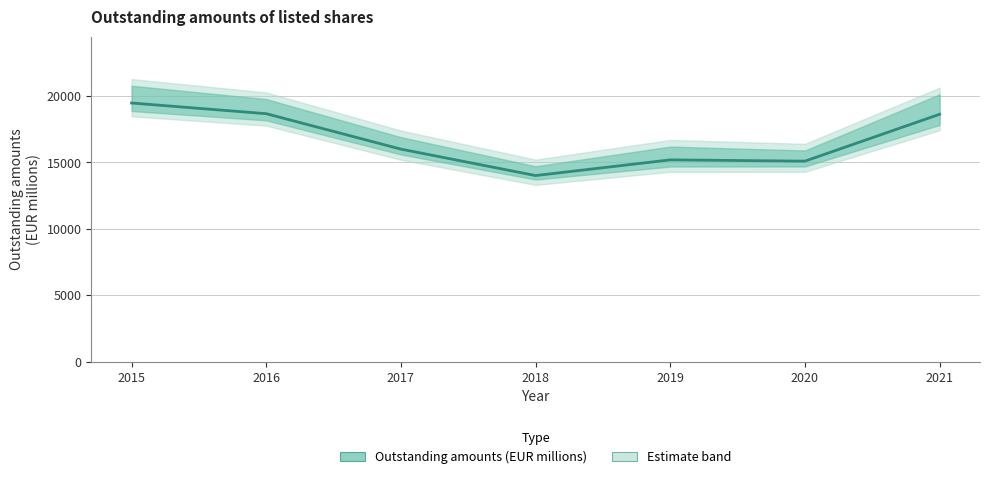

The chart shows a value of 14005.5 at 2018. True or false?

True